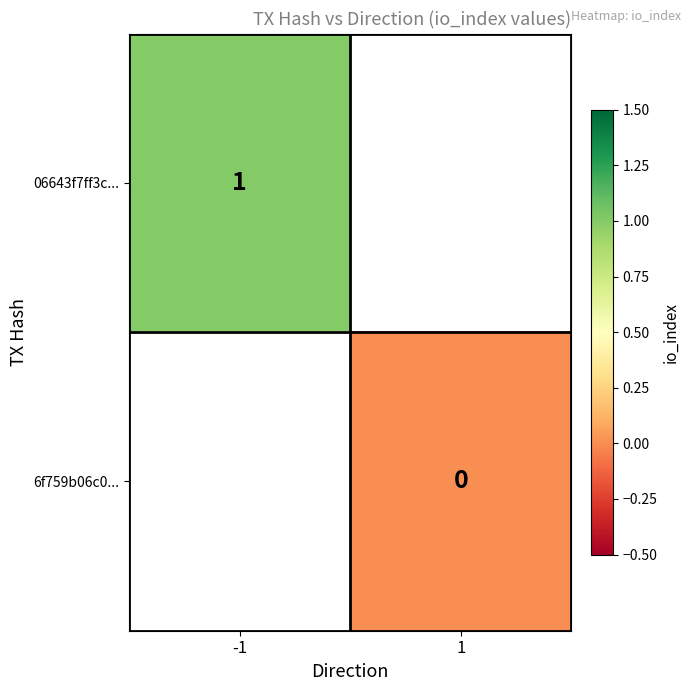

Is the value of 06643f7ff3c... at -1 greater than the value of 6f759b06c0... at 1?

Yes